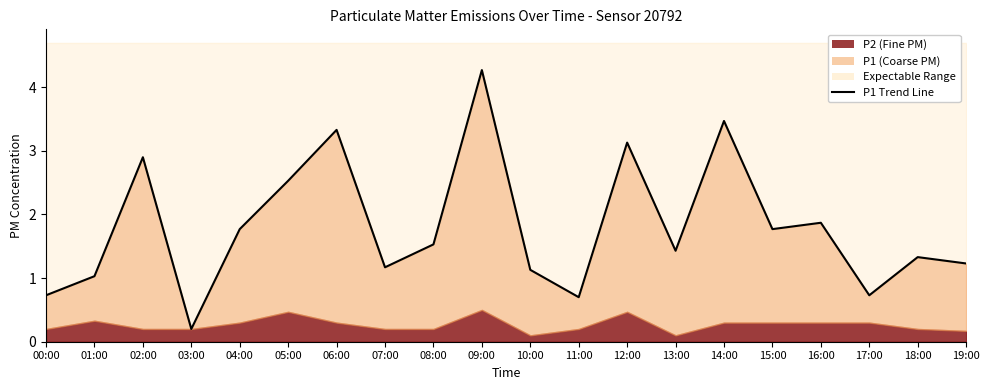

What is the approximate value at 16:00?

1.9